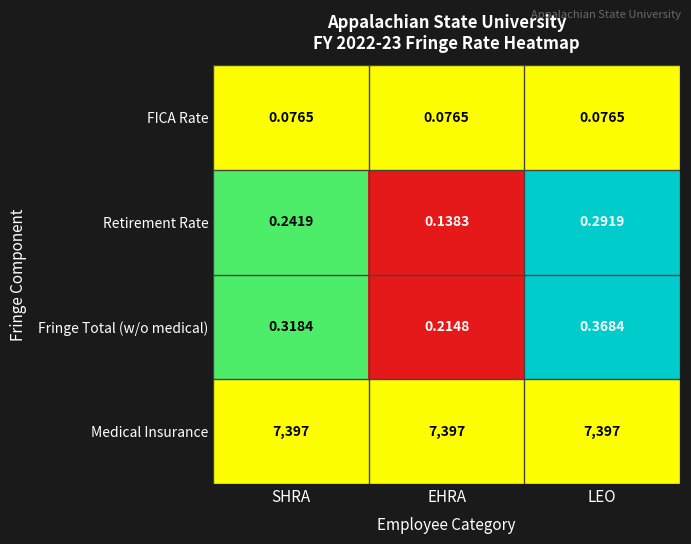

At which label is Retirement Rate closest to 0?

EHRA